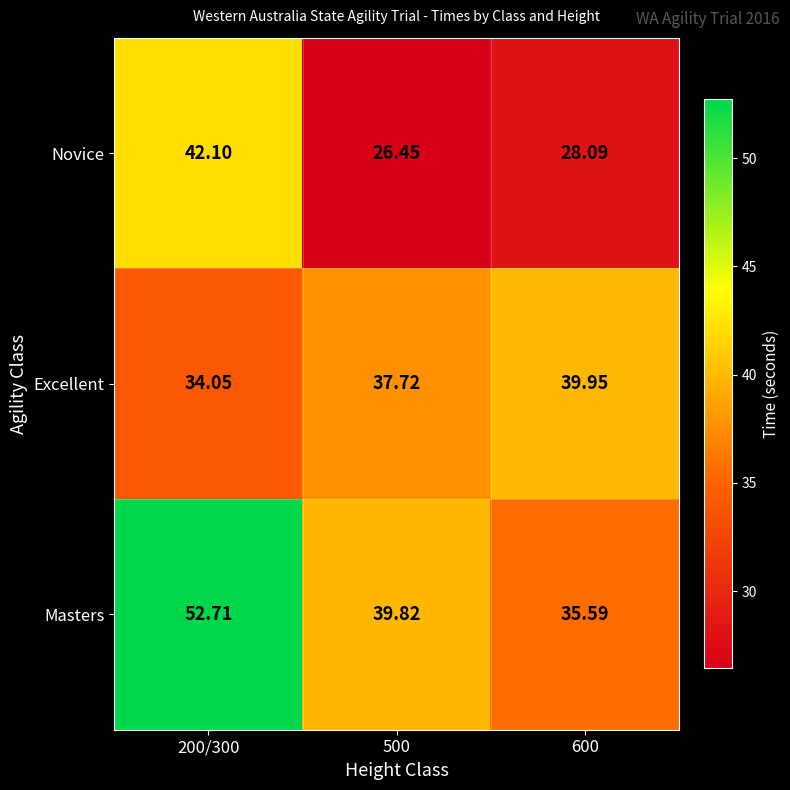

Which series has the largest range (max minus min)?

Masters